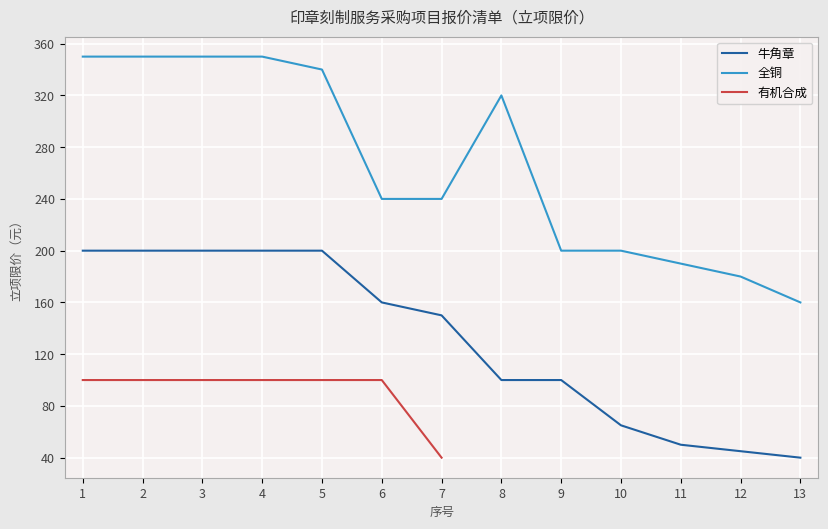

True or false: 牛角章 has more than 1 points higher than both neighbors.

False